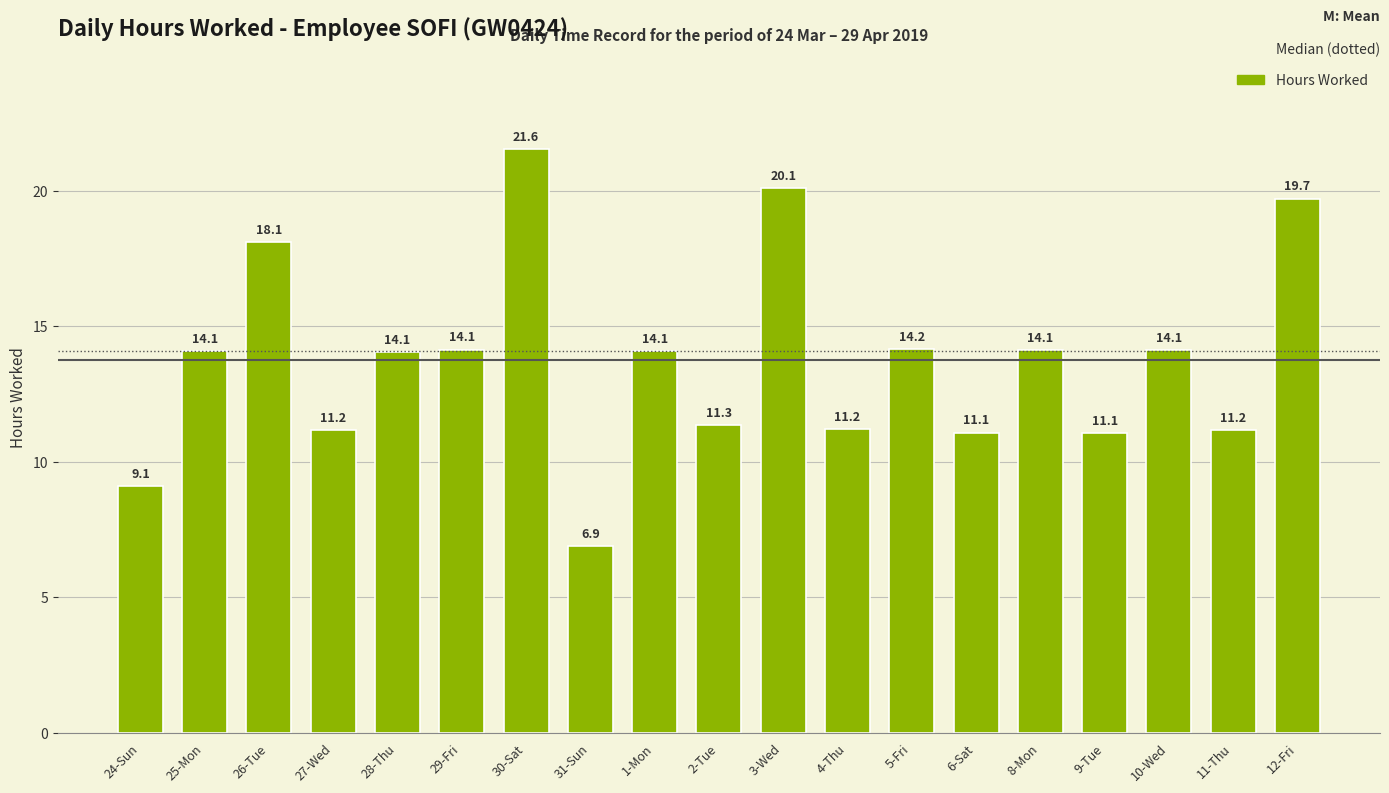

What is the difference between the maximum and minimum values?

14.7